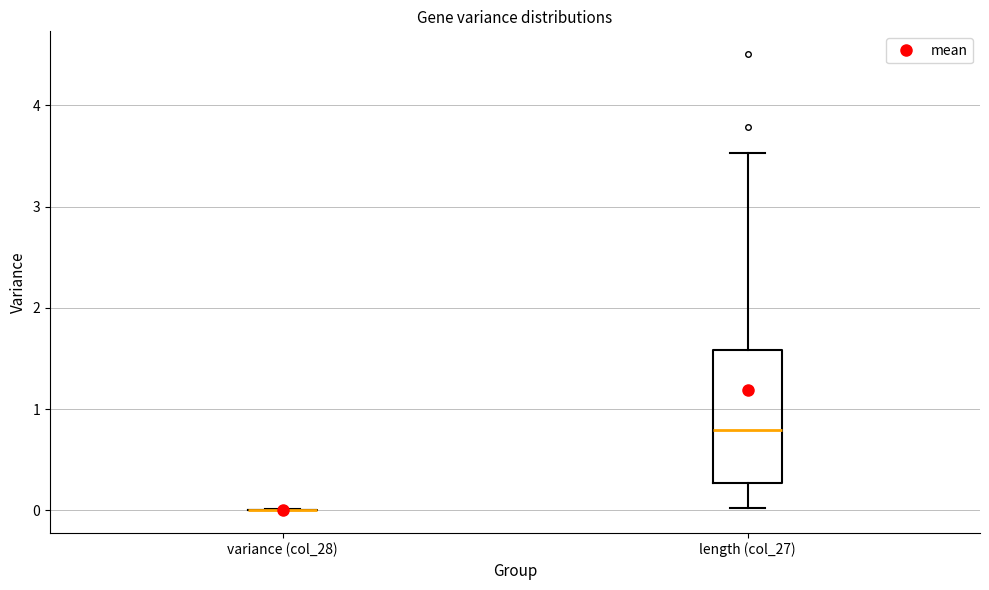

Where does the median line of the box for length (col_27) sit on the y-axis? The values are not printed on the chart, so give them approximately, as read against the axis.

0.8